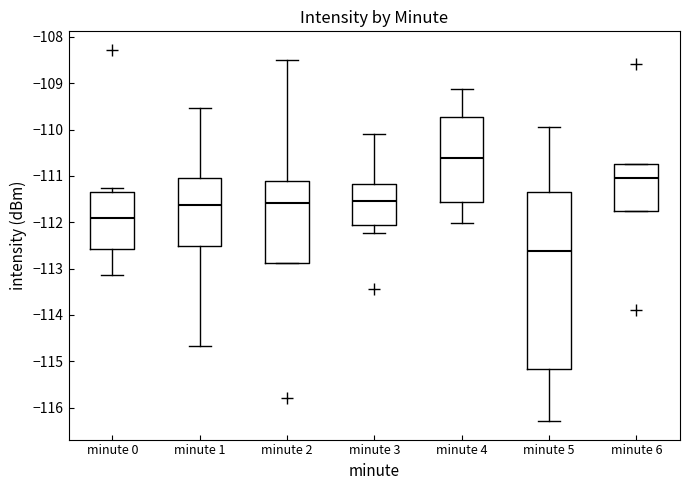

Which box's median line is the lowest?

minute 5